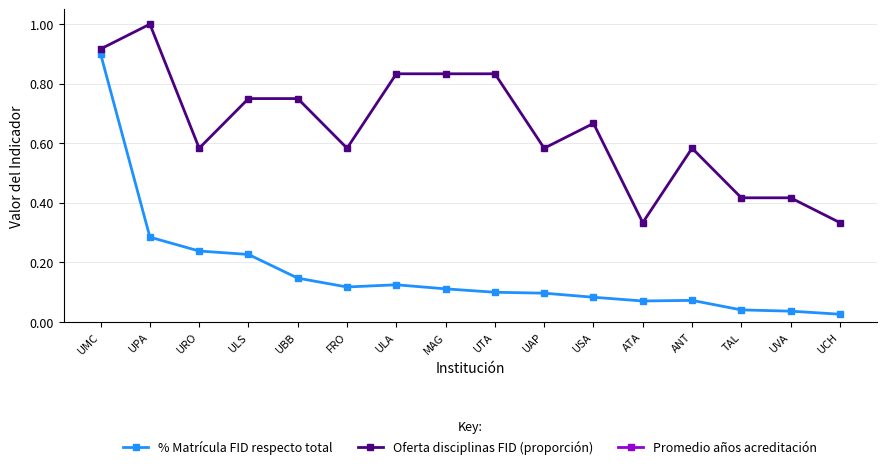

At which label does % Matrícula FID respecto total reach its minimum?

UCH